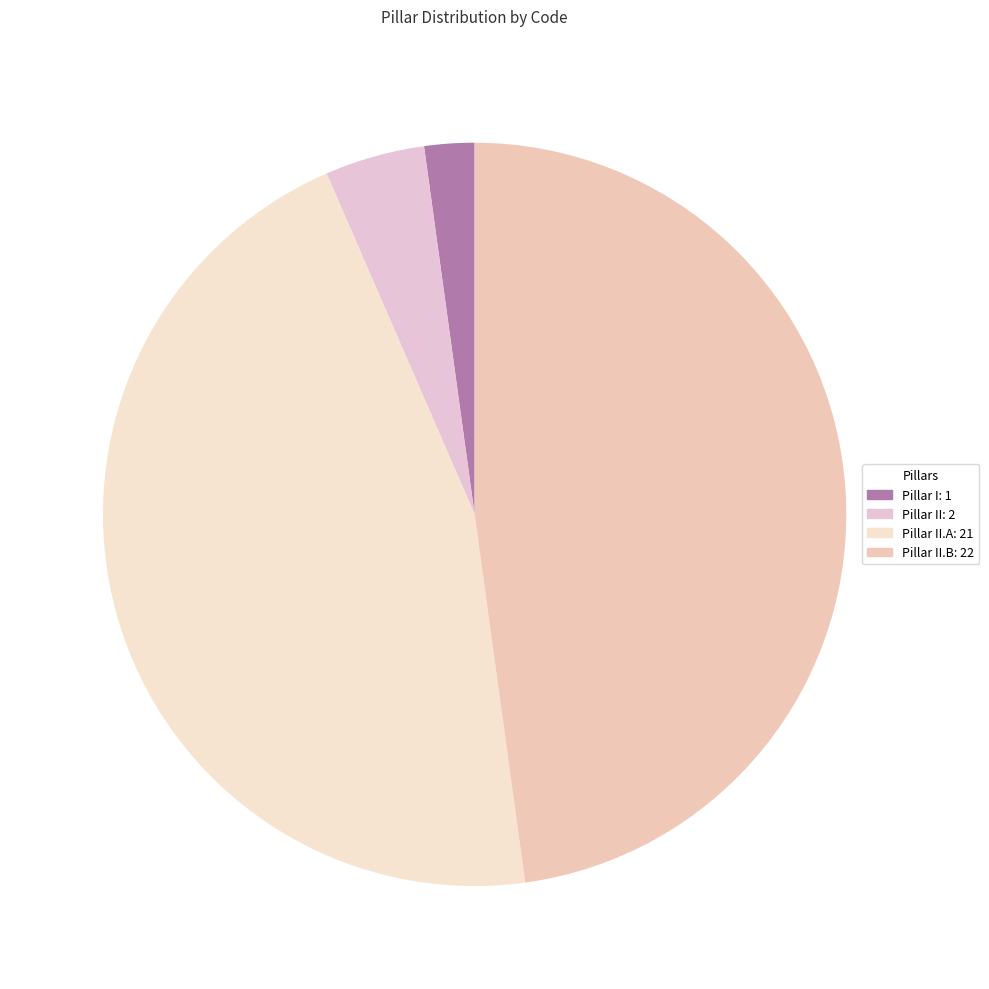

How many slices are in this pie chart?

4